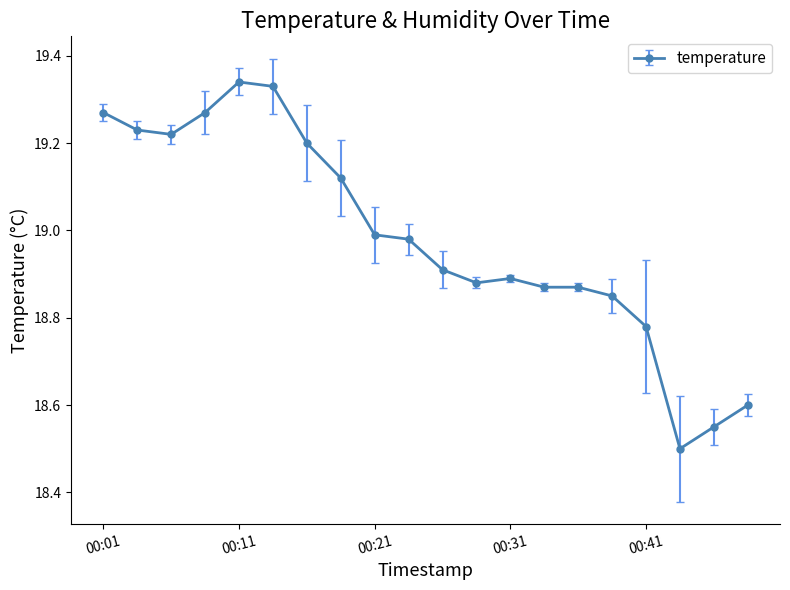

What is the difference between the maximum and minimum values?

0.8